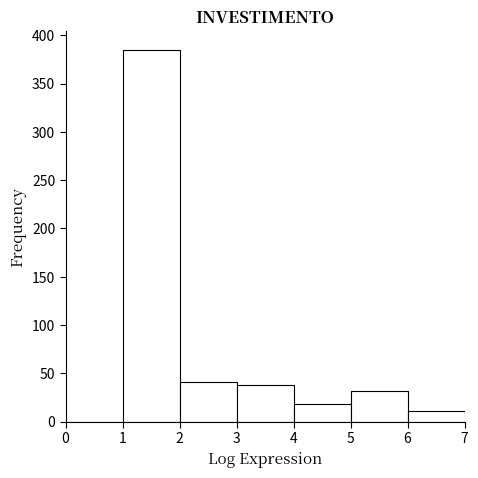

What is the height of the bar covering 5 to 6 on the x-axis? The values are not printed on the chart, so give them approximately, as read against the axis.

30